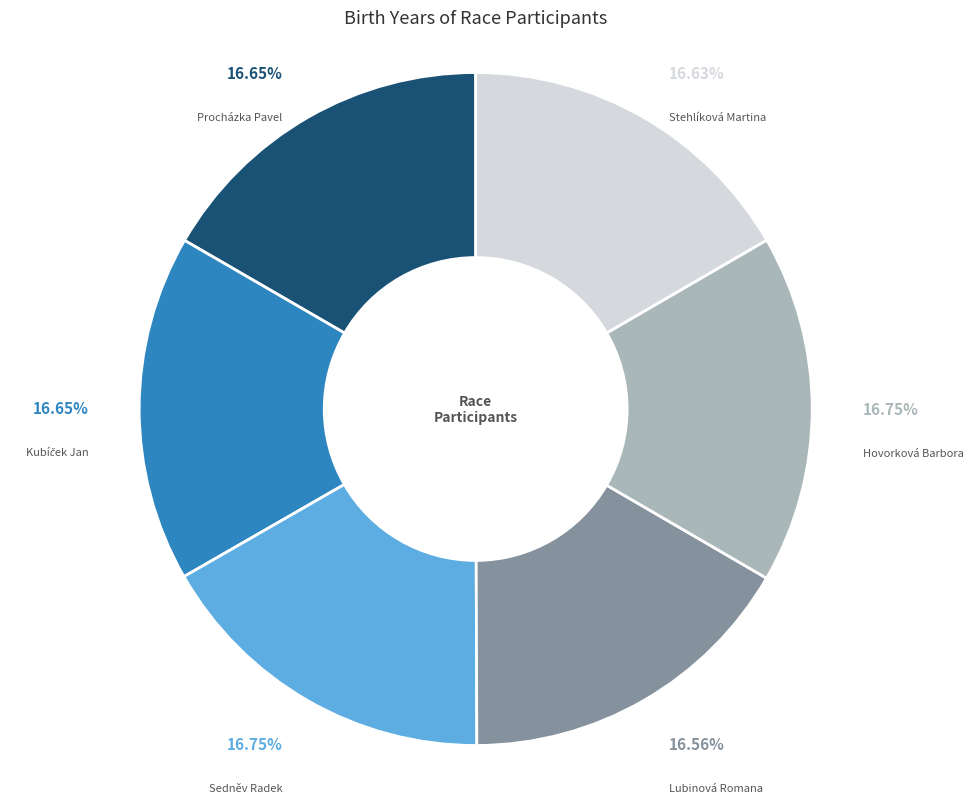

To the nearest percent, what is the average slice percentage?

17%